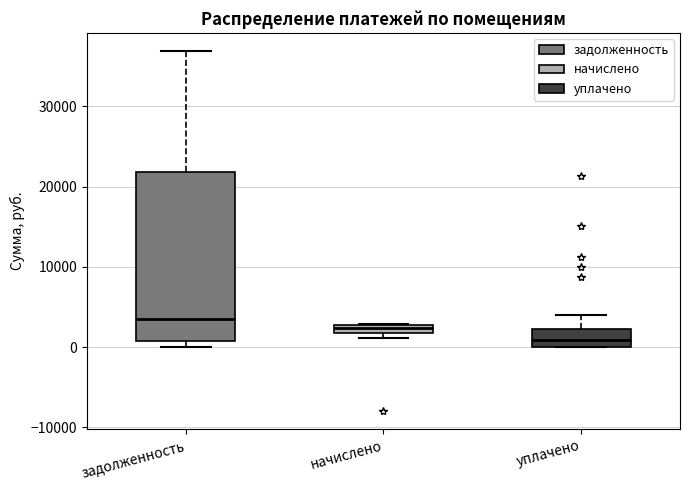

Which box is the tallest, from its lower edge to its upper edge?

задолженность